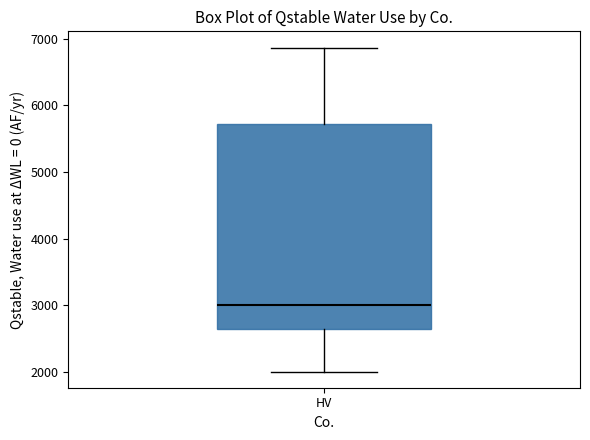

Read this box plot against the y-axis: the position of the median line, the range covered by the box, and the ends of both whiskers. The values are not printed on the chart, so give them approximately, as read against the axis.

median 3000, box 2600 to 5700, whiskers 2000 to 6900